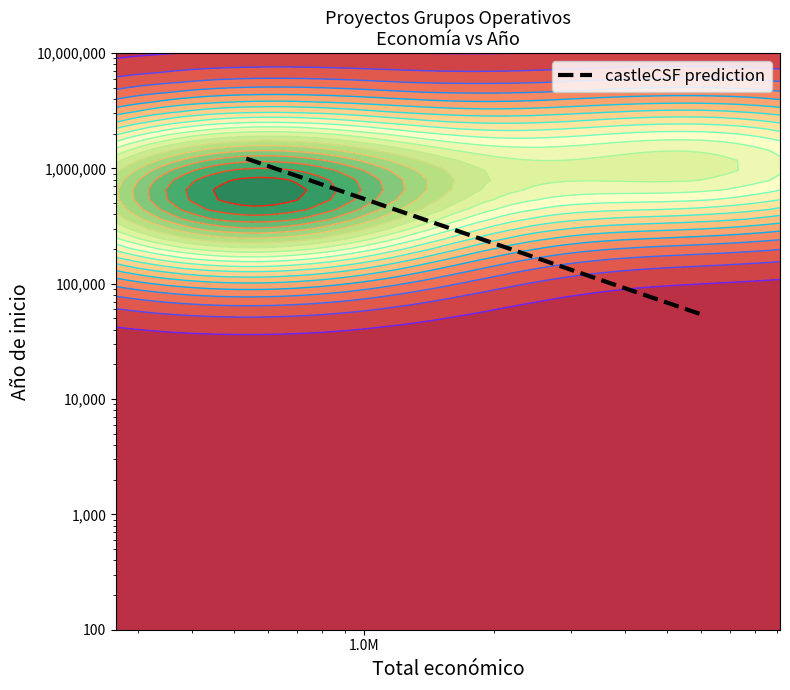

What is the difference between the maximum and minimum values?

1166107.0